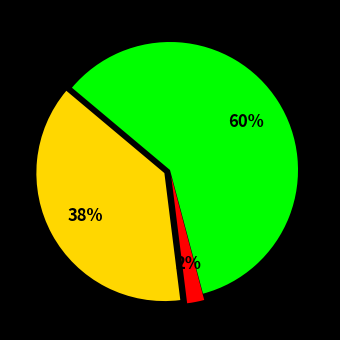

Is there any slice that represents more than half of the pie?

Yes